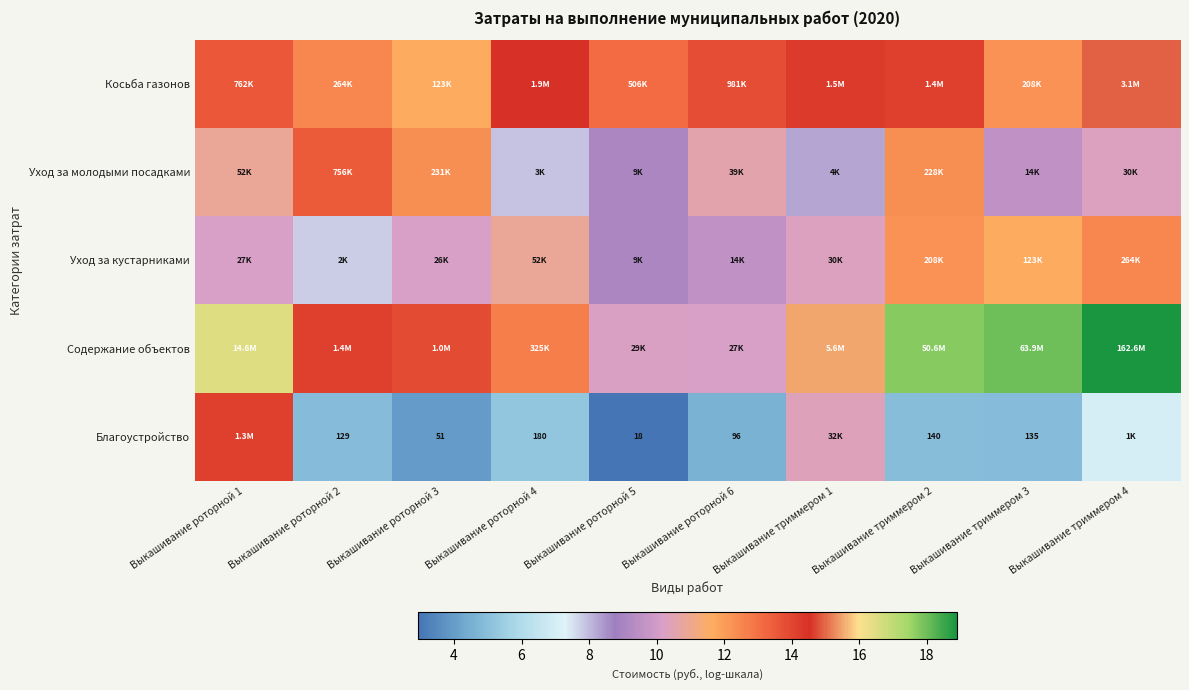

What is the difference between the highest and lowest values at Выкашивание триммером 2?

12.8